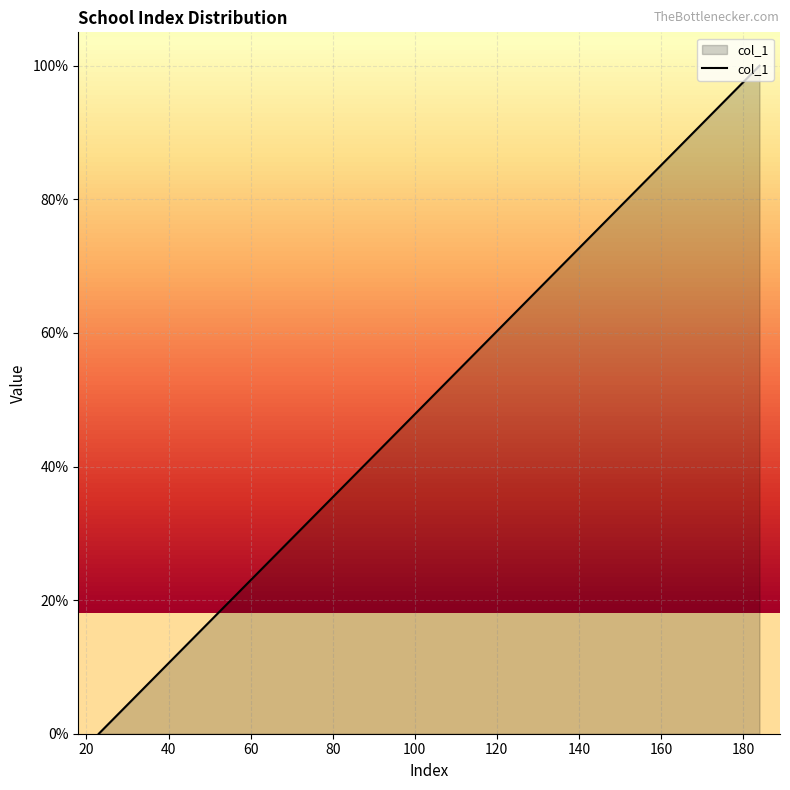

What is the difference between the maximum and minimum values?

100.0